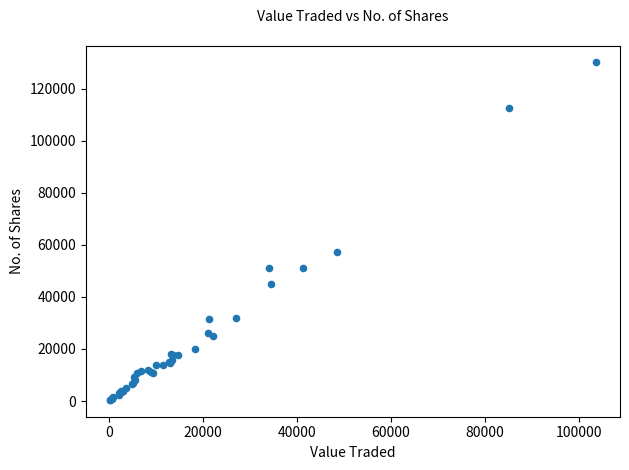

What Y value in the scatter plot is closest to 65249?

57203